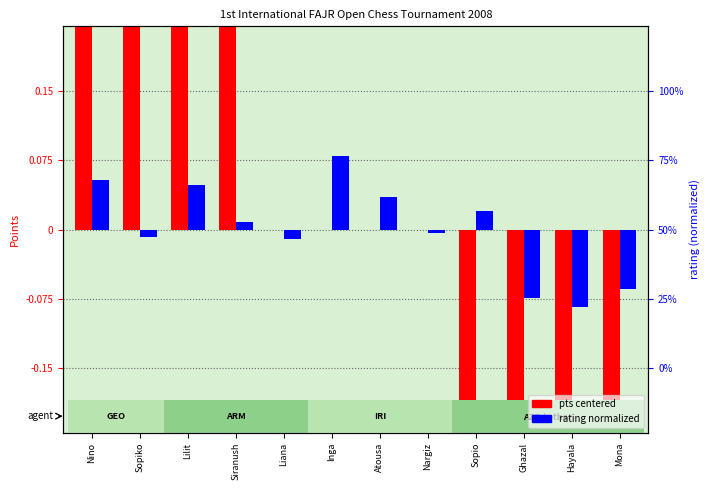

How many data points in pts (centered) are less than 0?

4